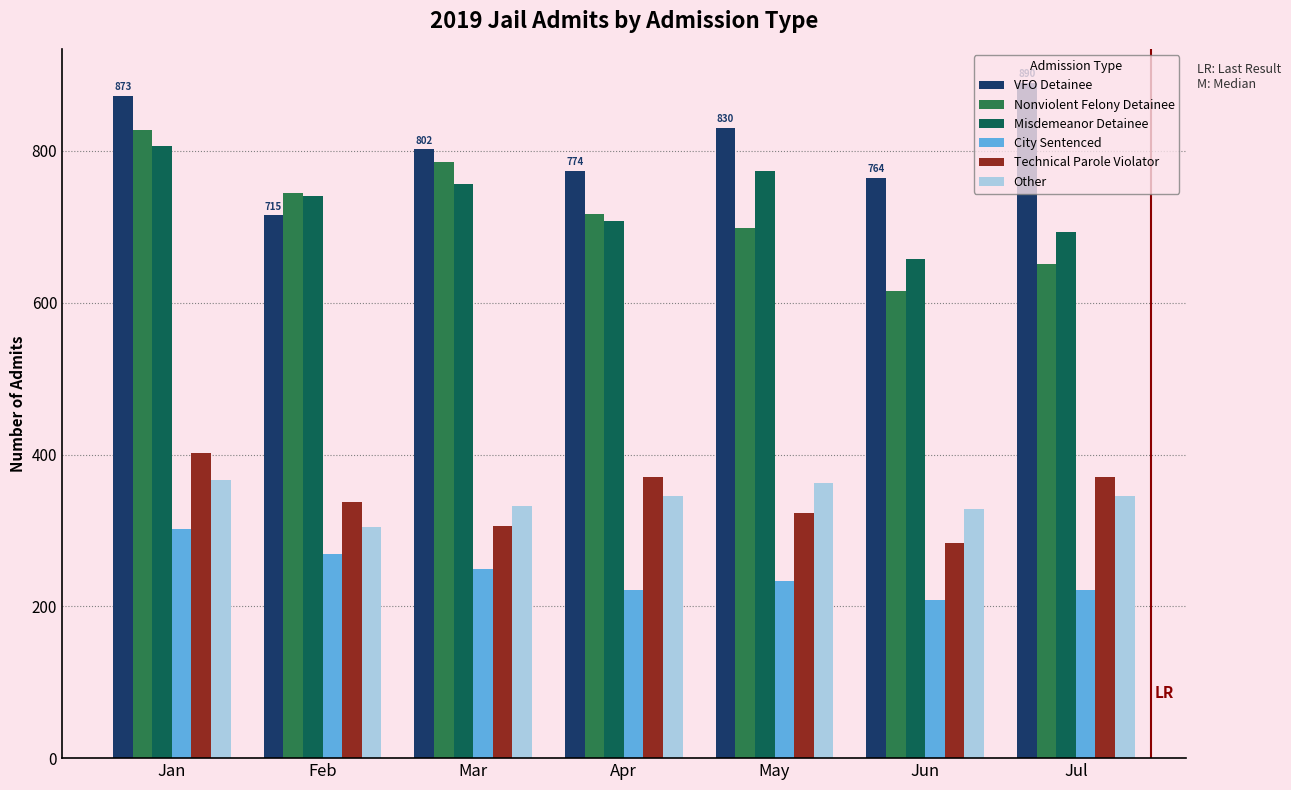

What is the average value of the City Sentenced series?

244